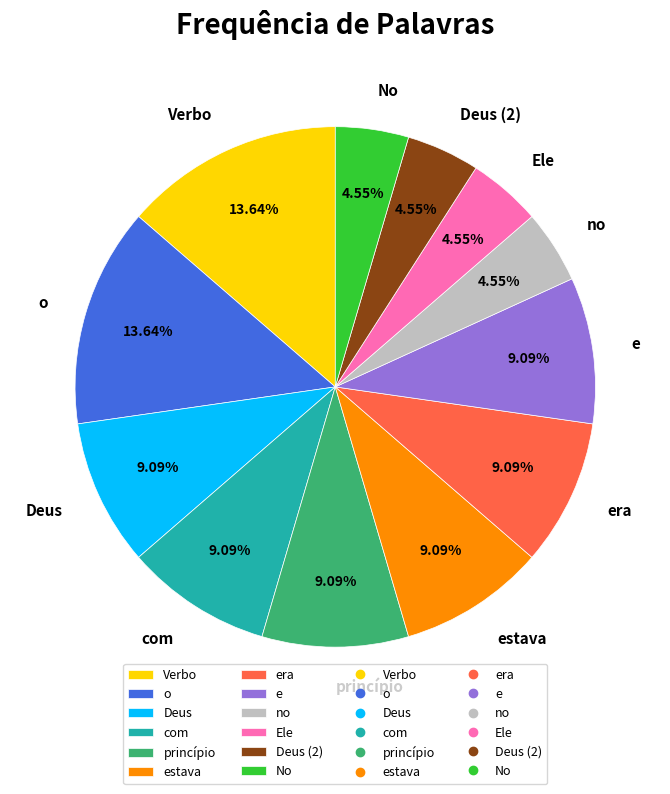

The princípio slice represents 20% of the pie. True or false?

False